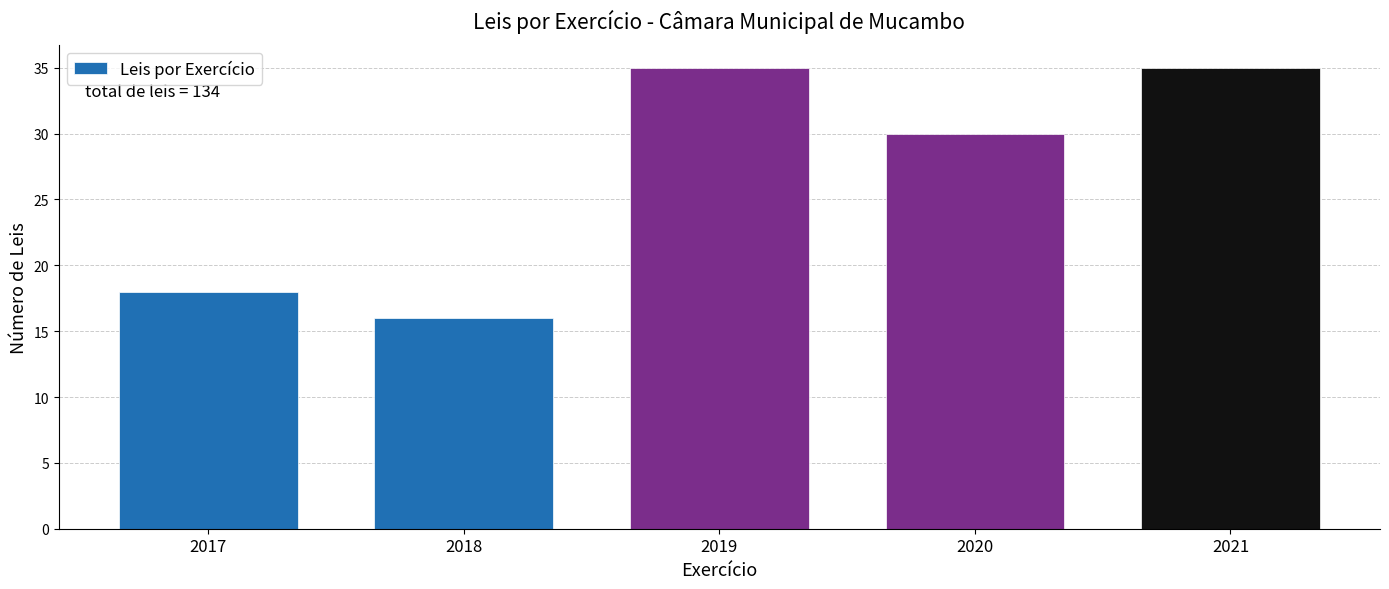

Reading left to right, transcribe all the data shown in this chart.

18	16	35	30	35